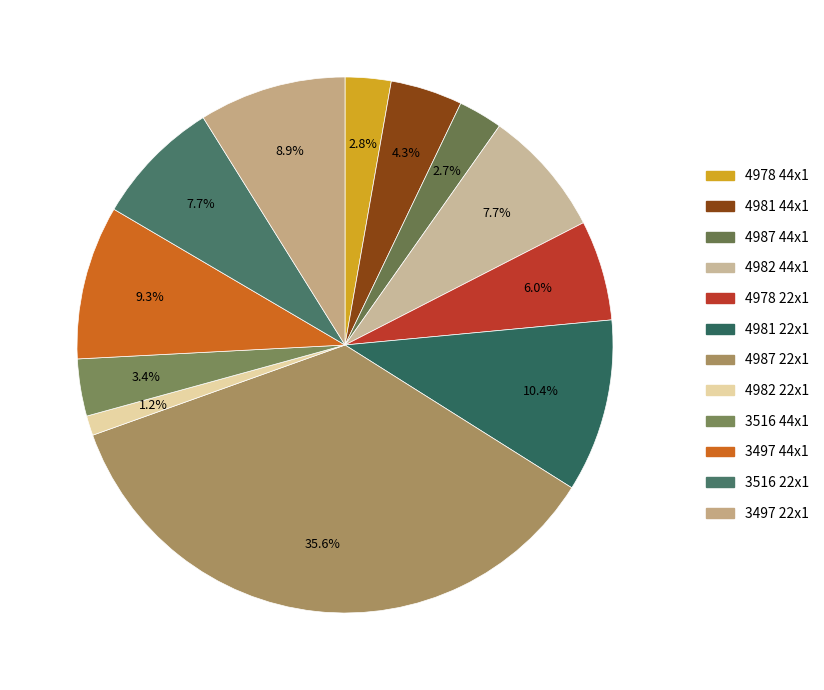

What percentage do 4982 44x1 and 3497 44x1 together represent?

17.0%